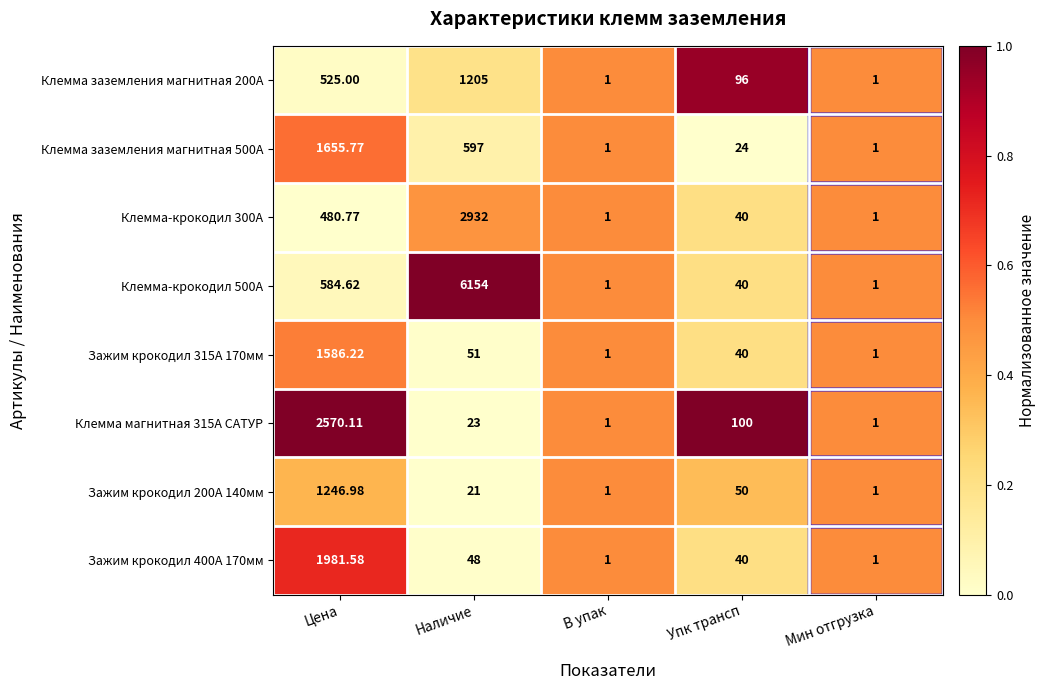

List the series in order of their peak value, highest first.

Клемма-крокодил 500А, Клемма-крокодил 300А, Клемма магнитная 315А САТУР, Зажим крокодил 400А 170мм, Клемма заземления магнитная 500A, Зажим крокодил 315А 170мм, Зажим крокодил 200А 140мм, Клемма заземления магнитная 200A